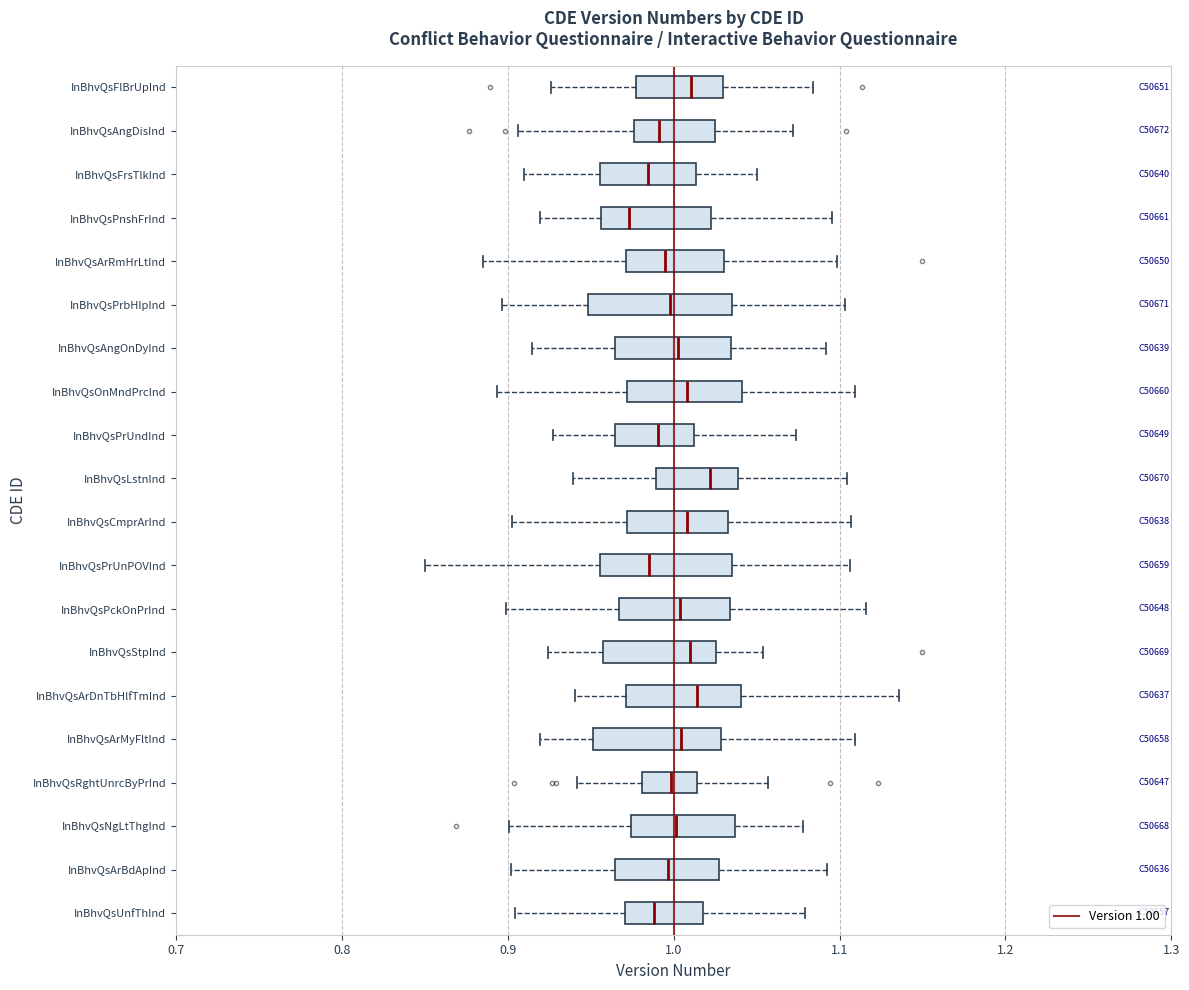

Where does the right whisker of the box for InBhvQsArDnTbHlfTmInd end on the x-axis? The values are not printed on the chart, so give them approximately, as read against the axis.

1.14